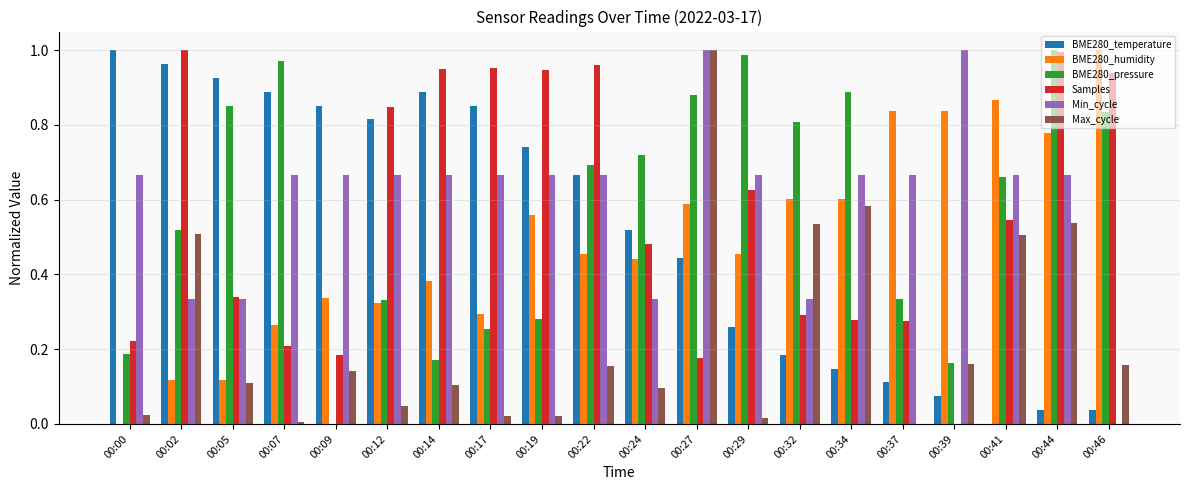

Is it true that BME280_humidity equals 1.4 at 00:44?

False